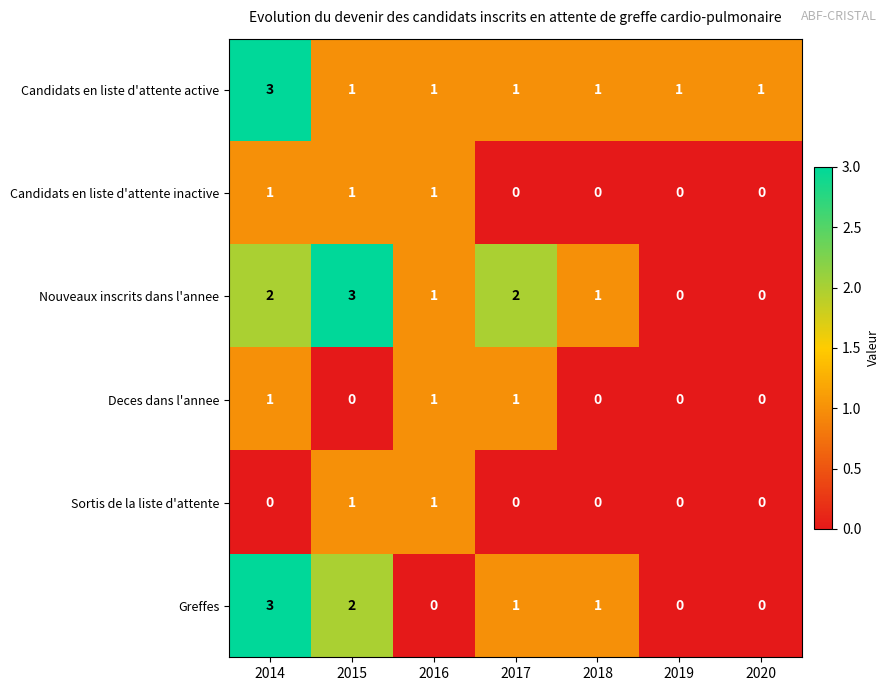

Is the value of Sortis de la liste d'attente at 2018 greater than the value of Candidats en liste d'attente active at 2015?

No